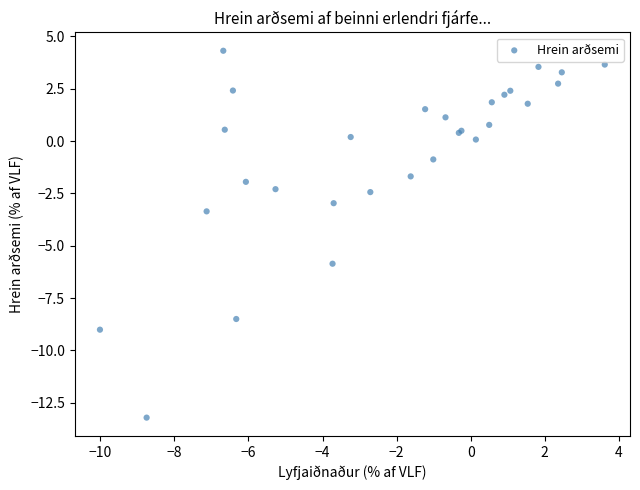

What Y value in the scatter plot is closest to -4?

-3.4